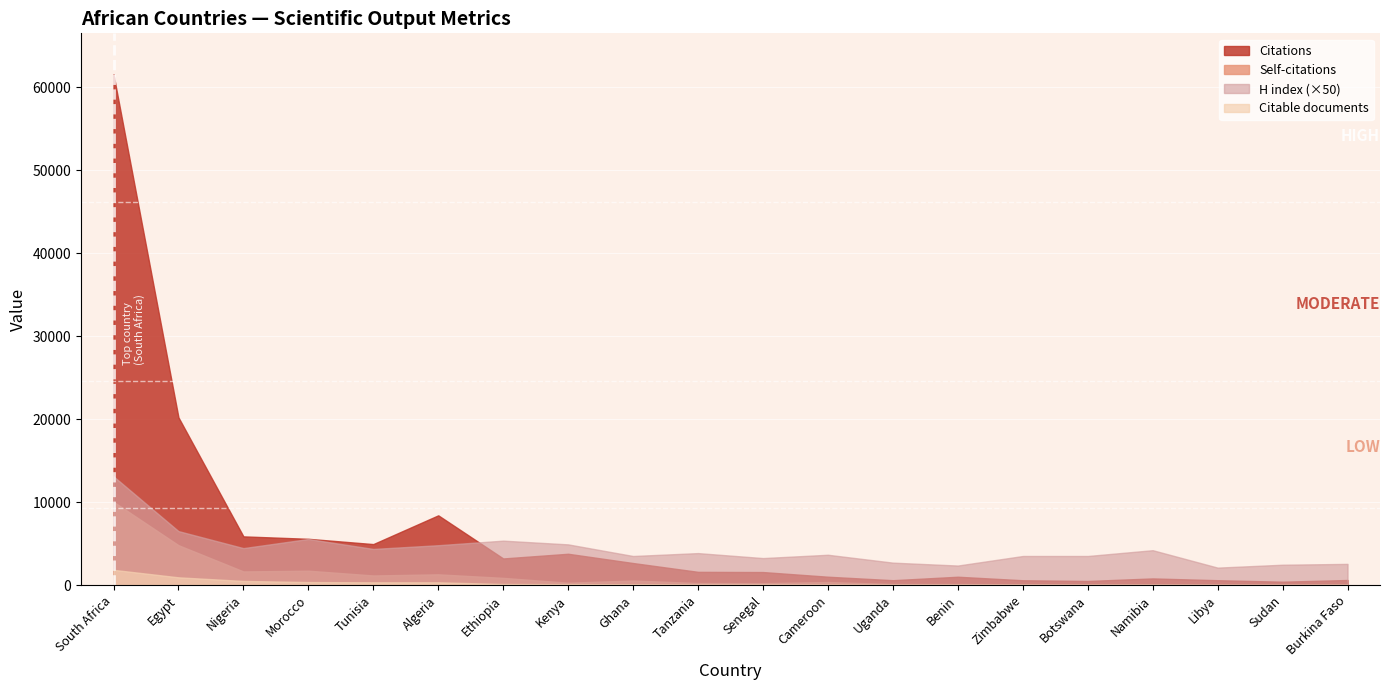

How many values in the Citations series exceed 1591?

9